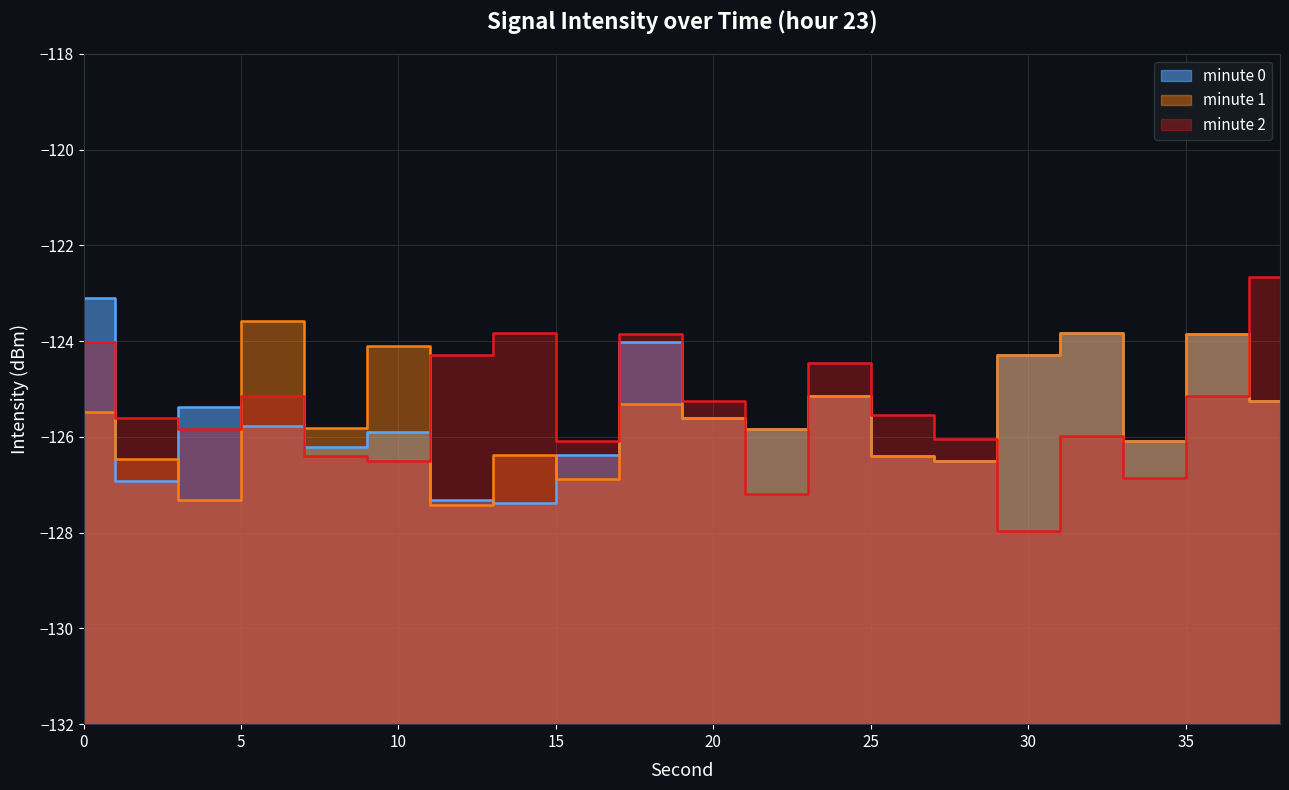

How many times do min0 and min2 cross each other?

9